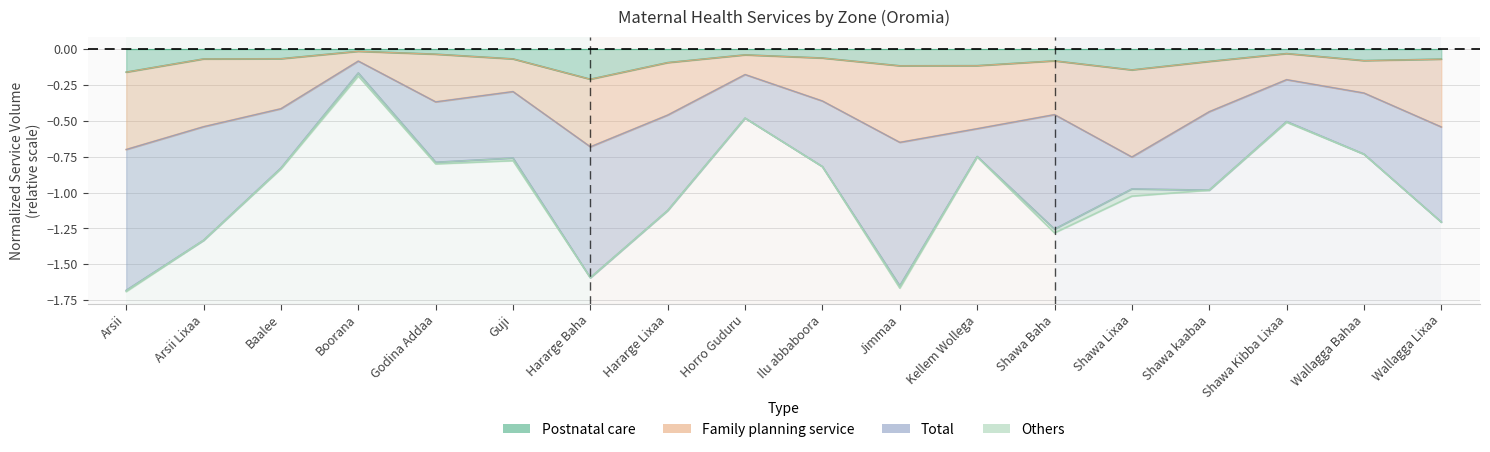

What is the average value of the Postnatal care series?

-0.1